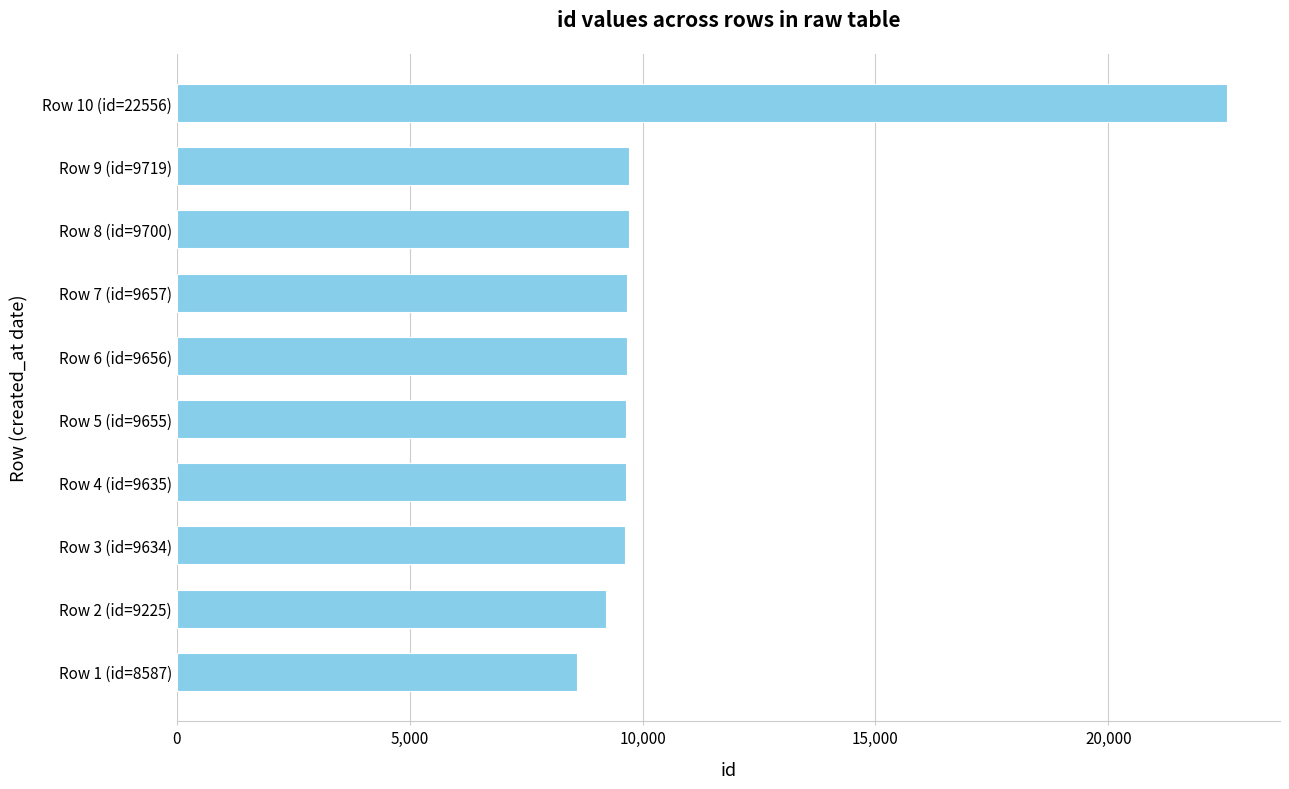

What is the difference between the maximum and minimum values?

13969